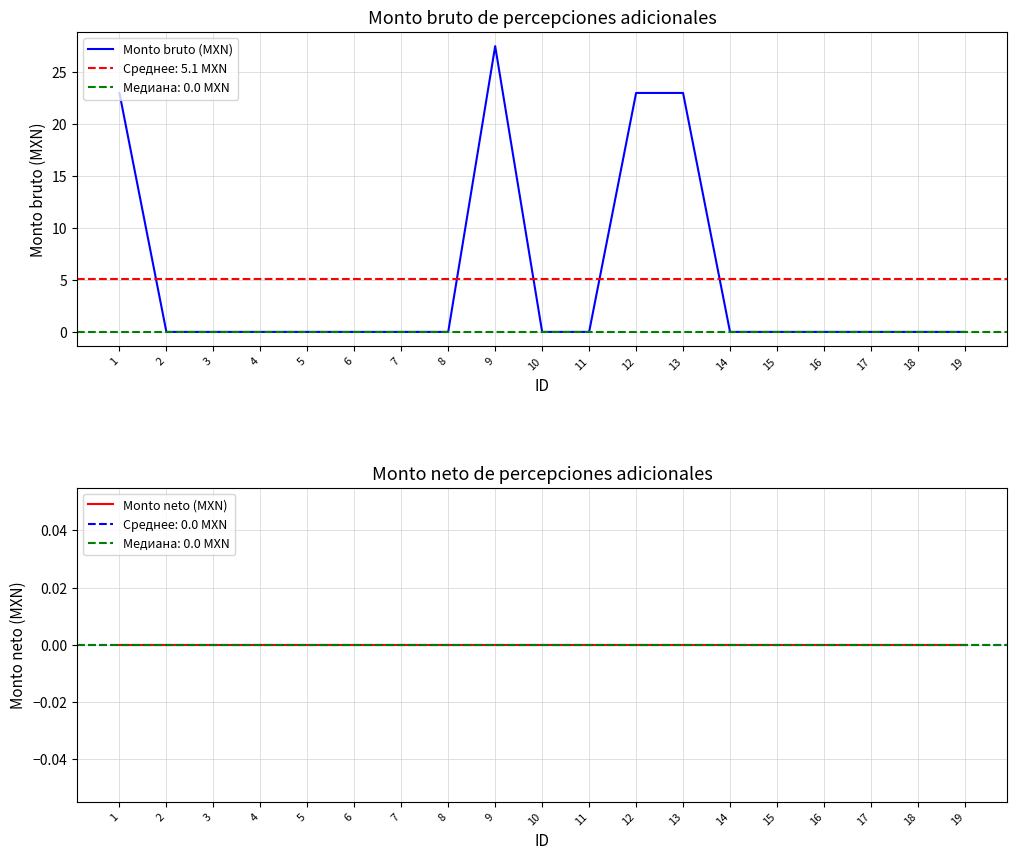

True or false: Monto neto (MXN) has a value of 0.0 at 2.

True